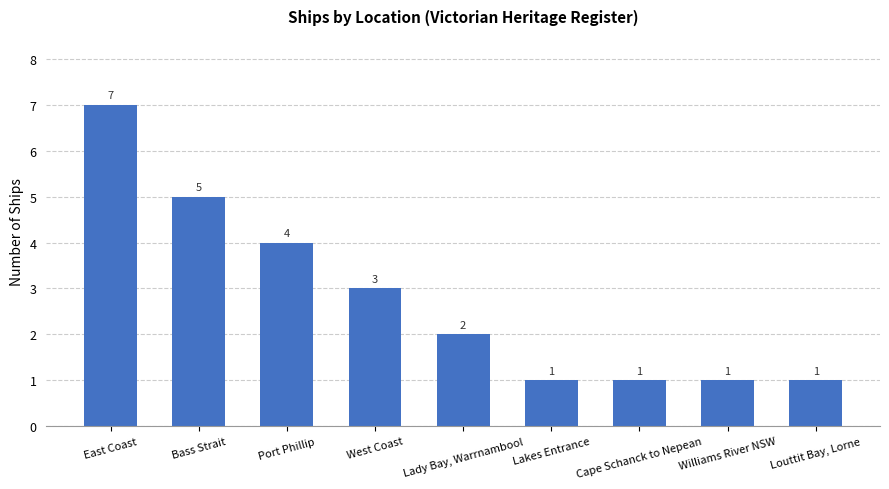

Reading left to right, what are all the values shown in this chart?

East Coast=7	Bass Strait=5	Port Phillip=4	West Coast=3	Lady Bay, Warrnambool=2	Lakes Entrance=1	Cape Schanck to Nepean=1	Williams River NSW=1	Louttit Bay, Lorne=1